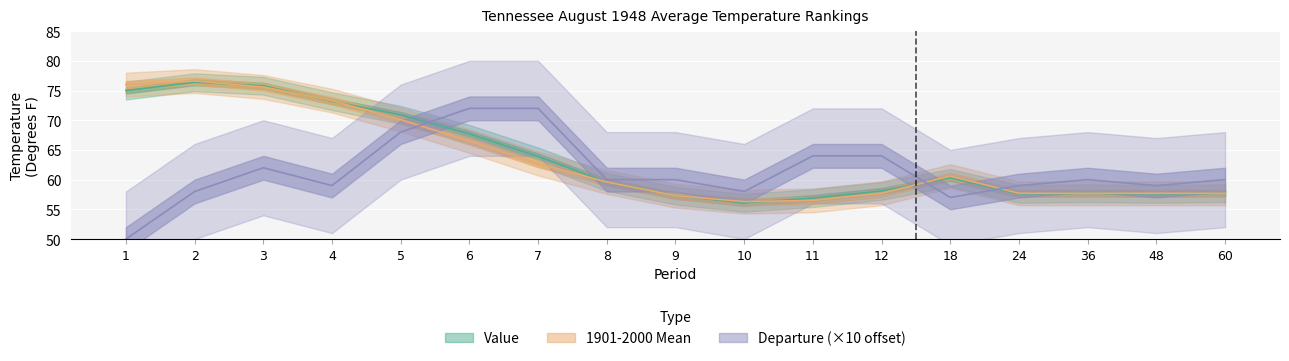

How many distinct data groups are displayed?

3